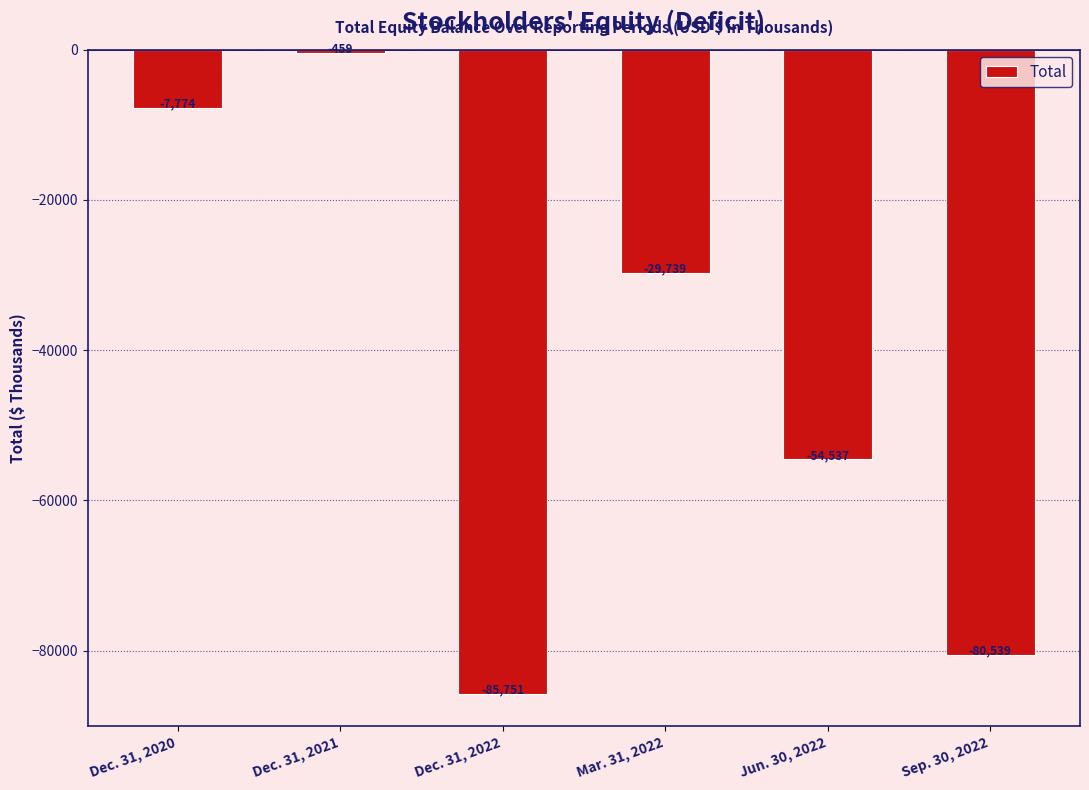

Rank the categories by value from highest to lowest.

Dec. 31, 2021, Dec. 31, 2020, Mar. 31, 2022, Jun. 30, 2022, Sep. 30, 2022, Dec. 31, 2022